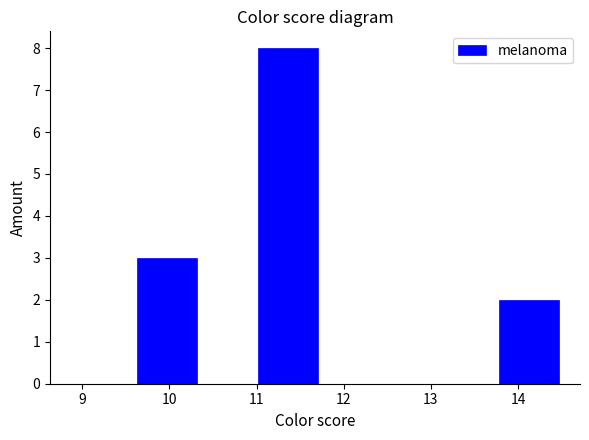

Which range on the x-axis has the tallest bar?

11.0 to 11.7